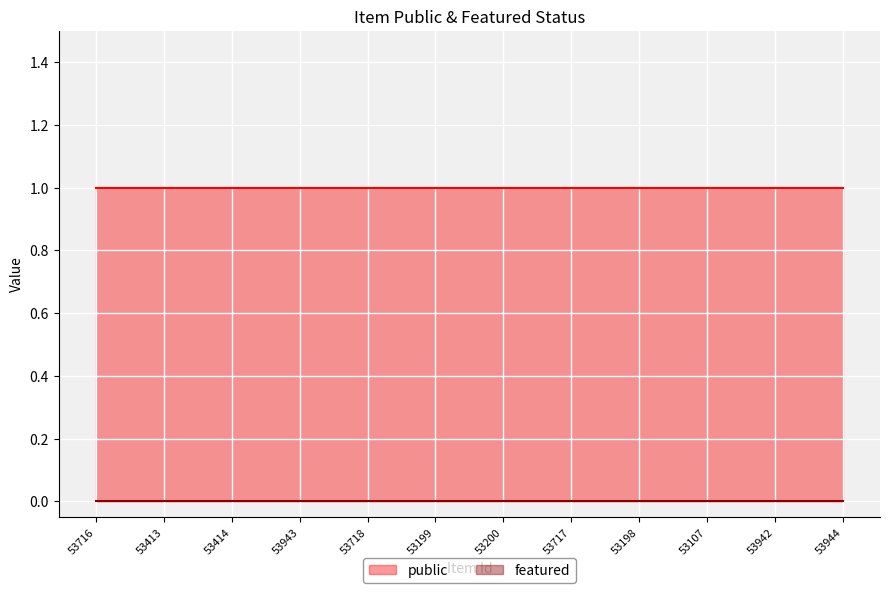

At 53942, list the series in order from smallest to largest.

featured, public